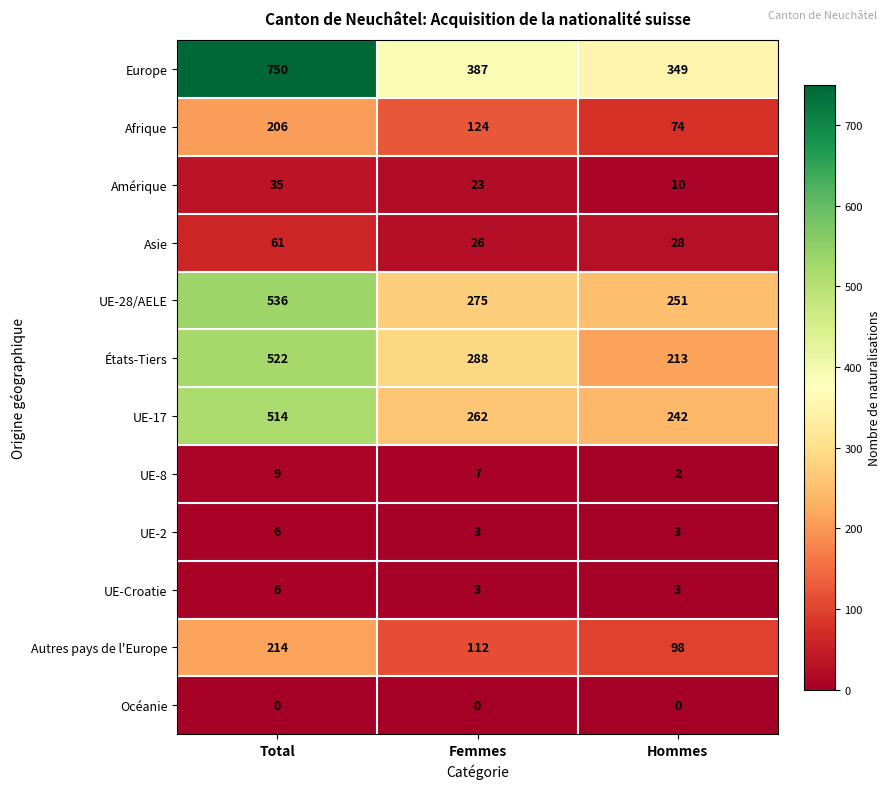

What is the maximum value shown in the chart?

750